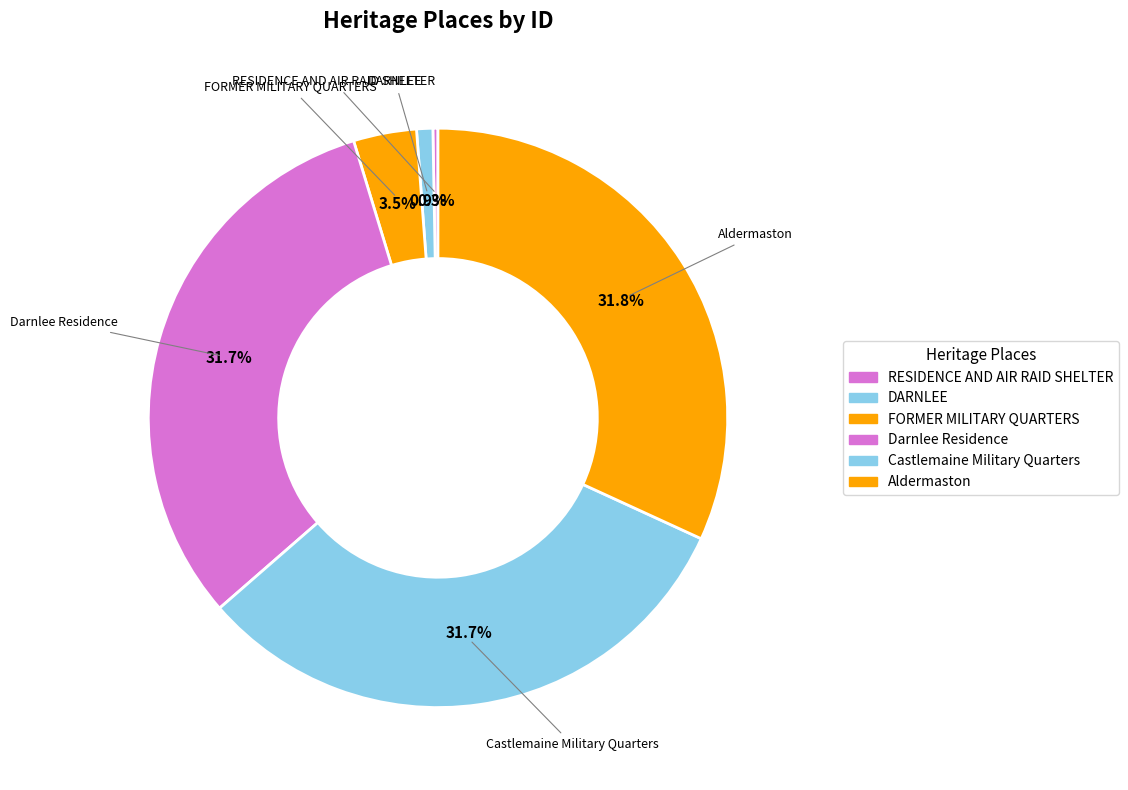

To the nearest percent, what is the combined percentage of DARNLEE and RESIDENCE AND AIR RAID SHELTER?

1%